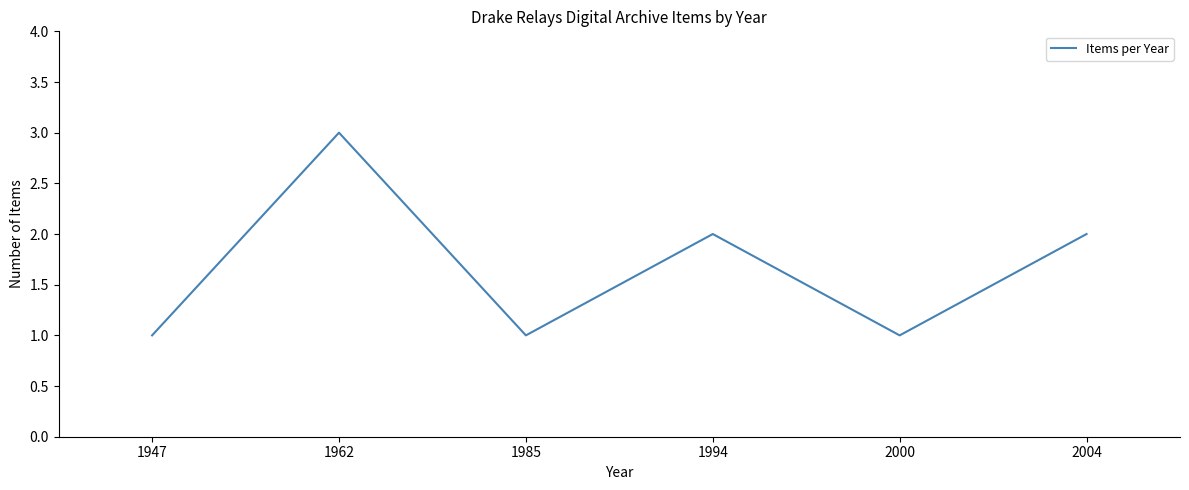

Is this an area chart (filled region under the line)?

No